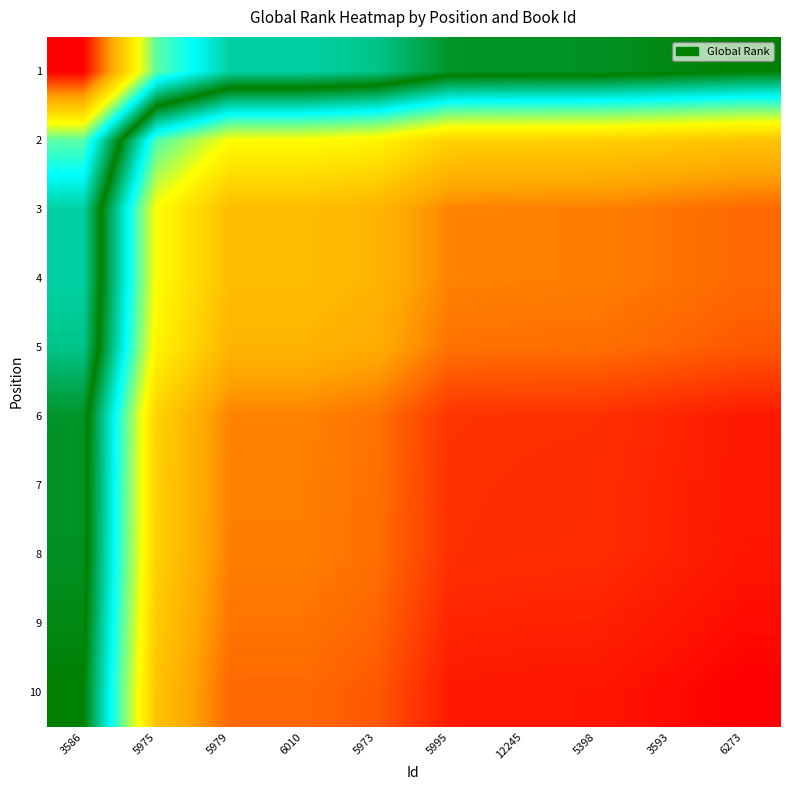

At which category is the sum across all series the highest?

6273